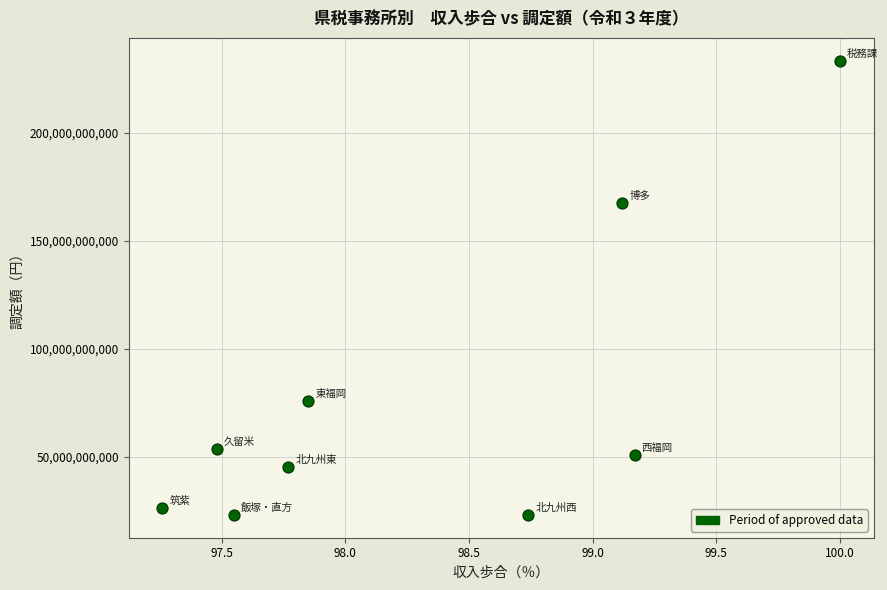

What Y value in the scatter plot is closest to 128211581143?

167645702121